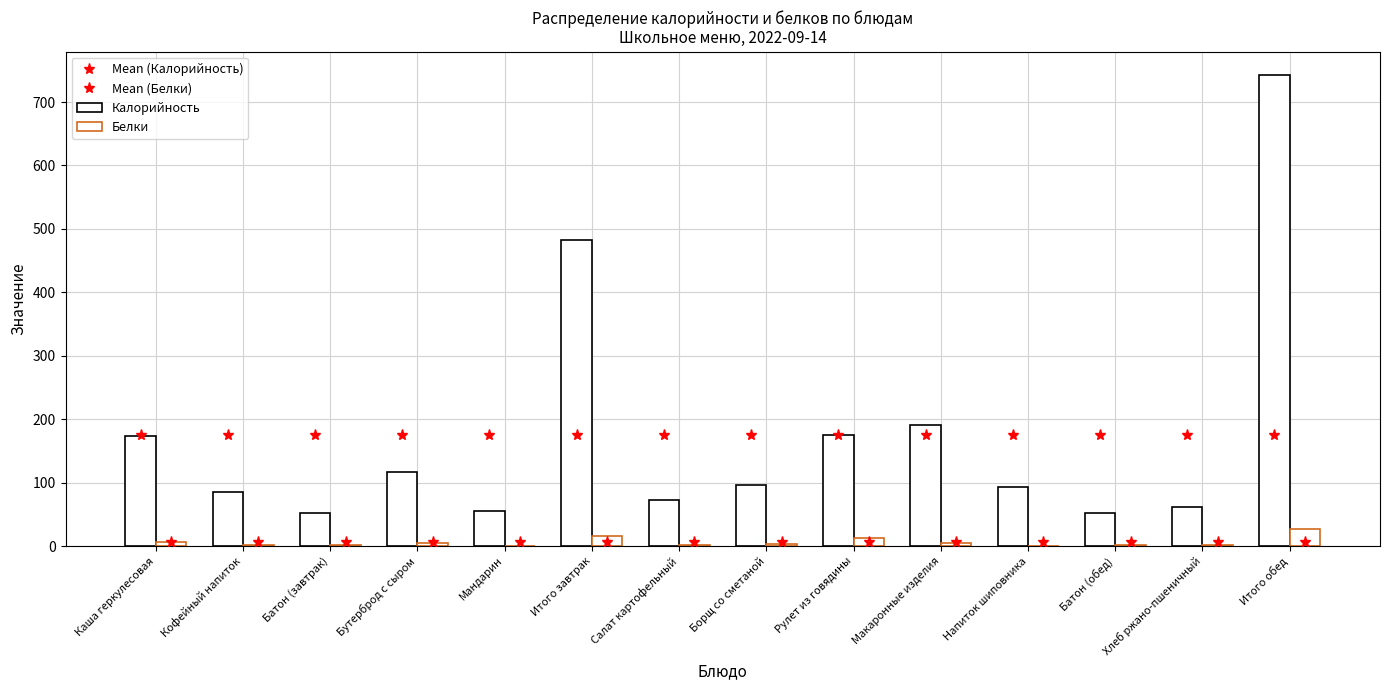

What is the average value of the Mean (Белки) series?

6.0